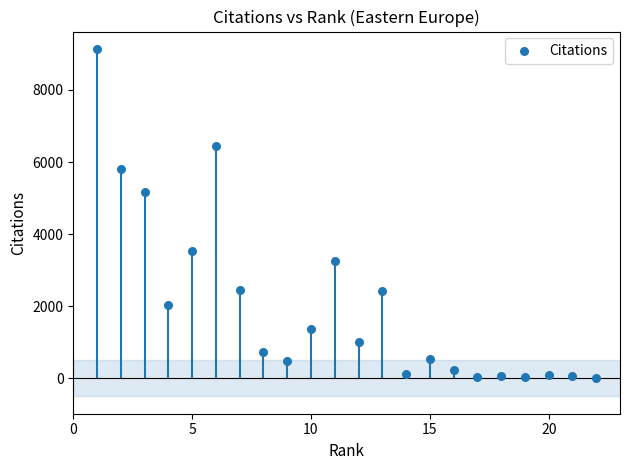

What Y value in the scatter plot is closest to 4573?

5163